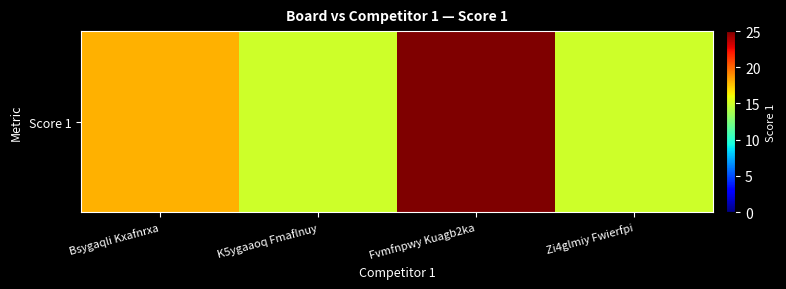

Reading right to left, transcribe all the data shown in this chart.

Zi4glmiy Fwierfpi=15	Fvmfnpwy Kuagb2ka=25	K5ygaaoq Fmaflnuy=15	Bsygaqli Kxafnrxa=18